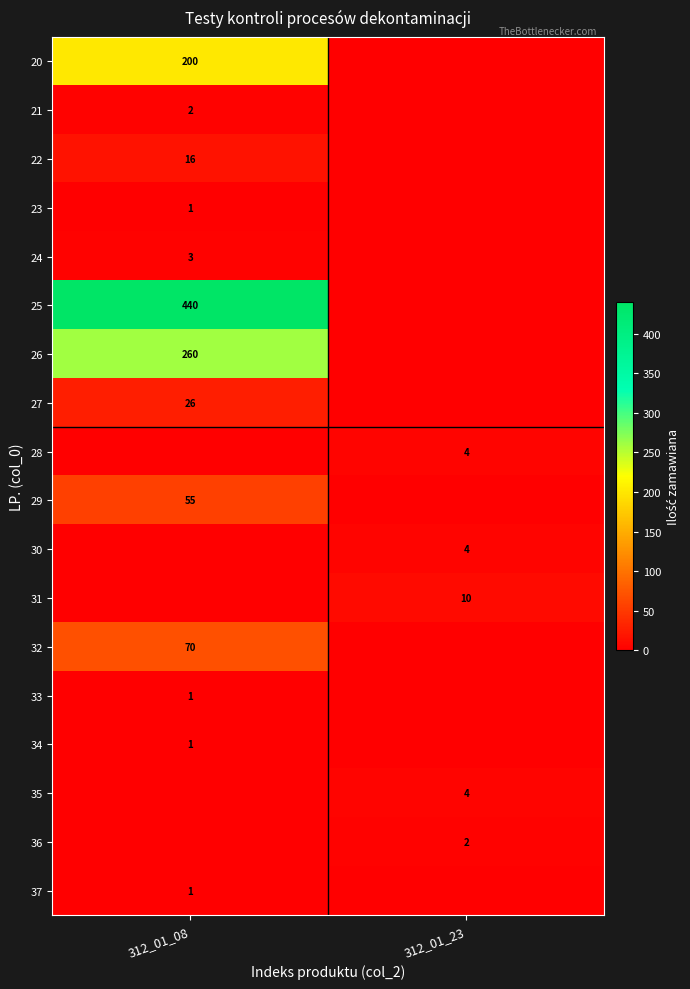

Which label corresponds to the smallest value in the chart?

312_01_23